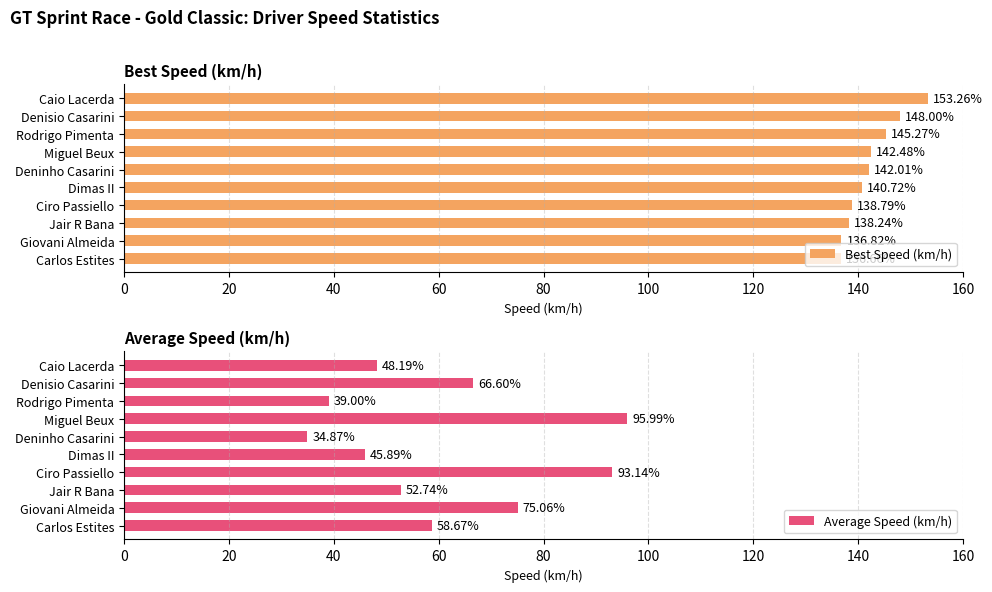

What is the approximate value of Average Speed (km/h) at Deninho Casarini?

34.9